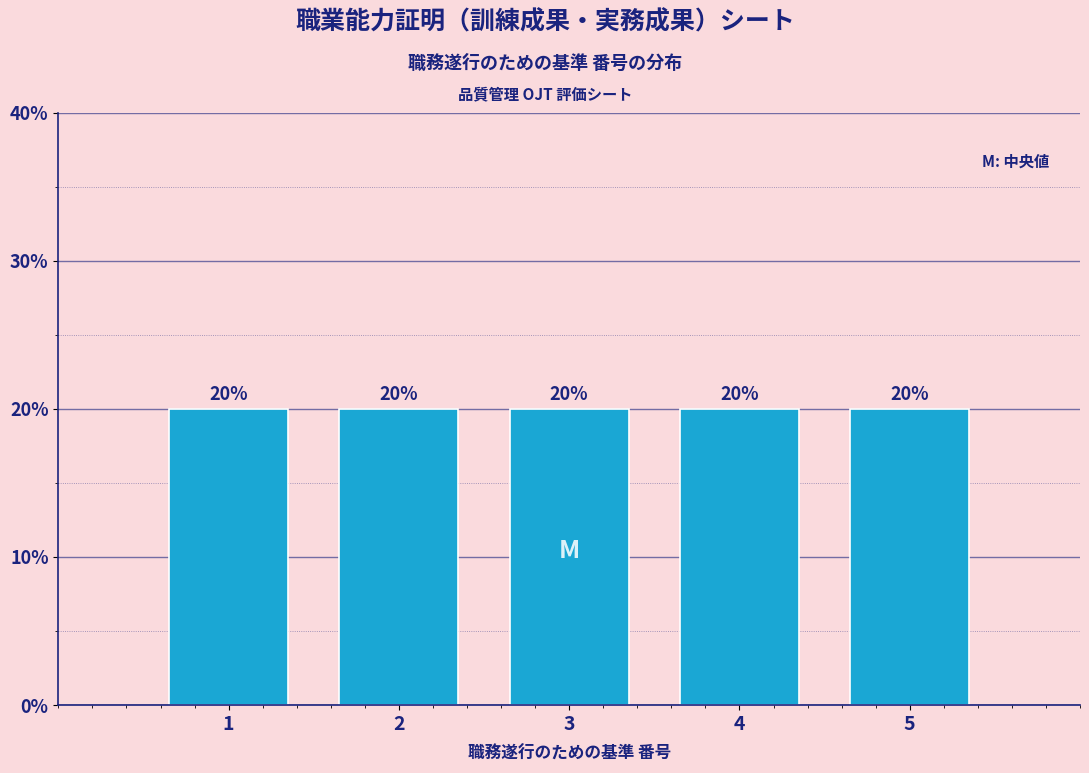

Reading left to right, transcribe this chart: for each bar, give the range it covers on the x-axis and its height.

0.5 to 1.5: 20
1.5 to 2.5: 20
2.5 to 3.5: 20
3.5 to 4.5: 20
4.5 to 5.5: 20